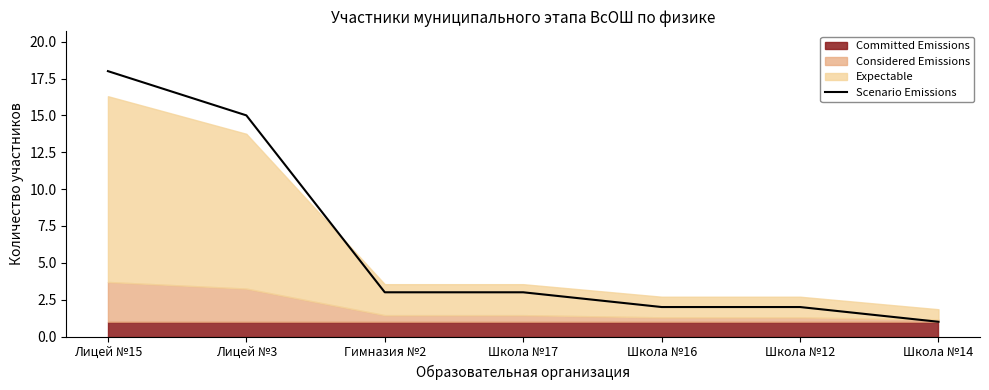

What is the change in value from Лицей №15 to Школа №12?

-16